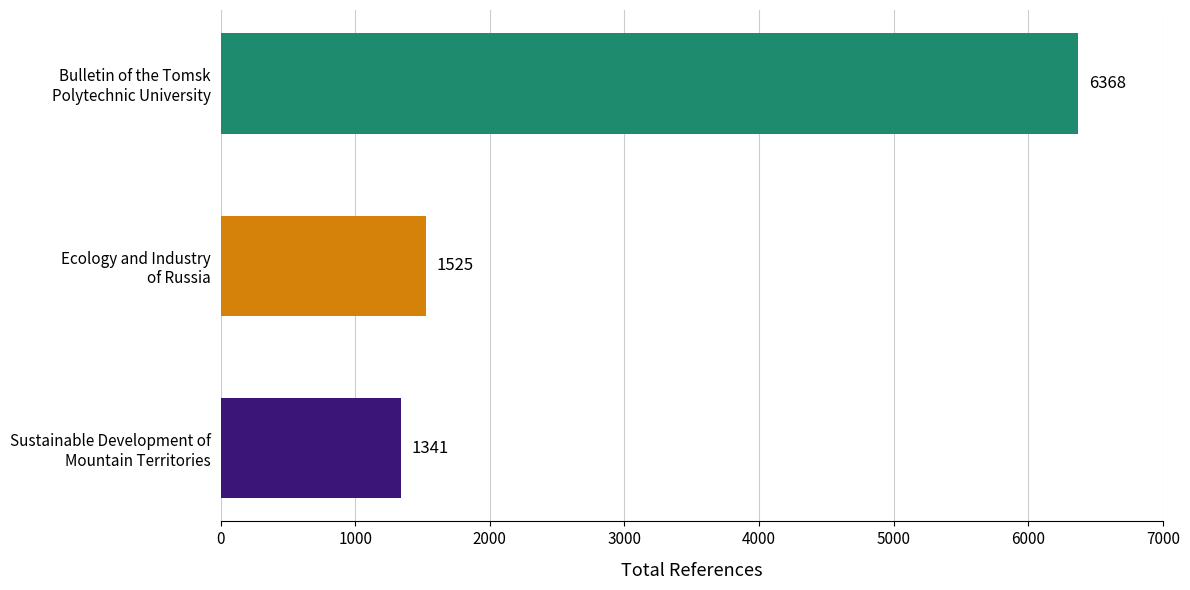

What is the average value?

3078